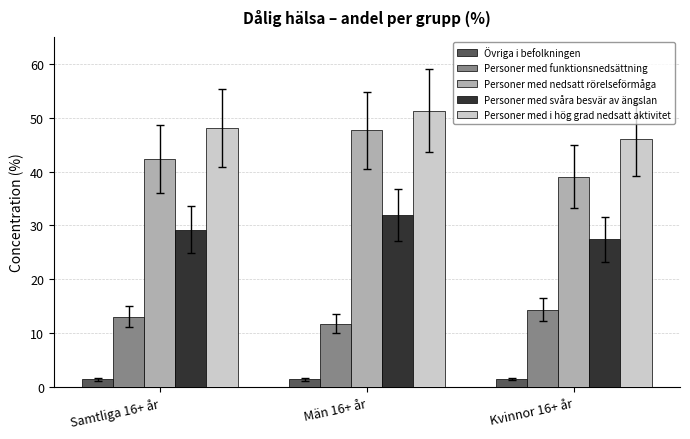

What is the label of the 2nd bar from the left?

Män 16+ år